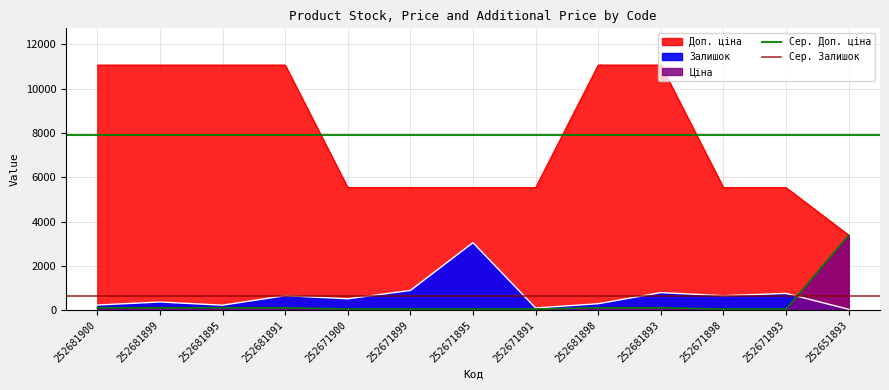

What is the value of the Сер. Доп. ціна point at the 2nd from the left?

7914.2